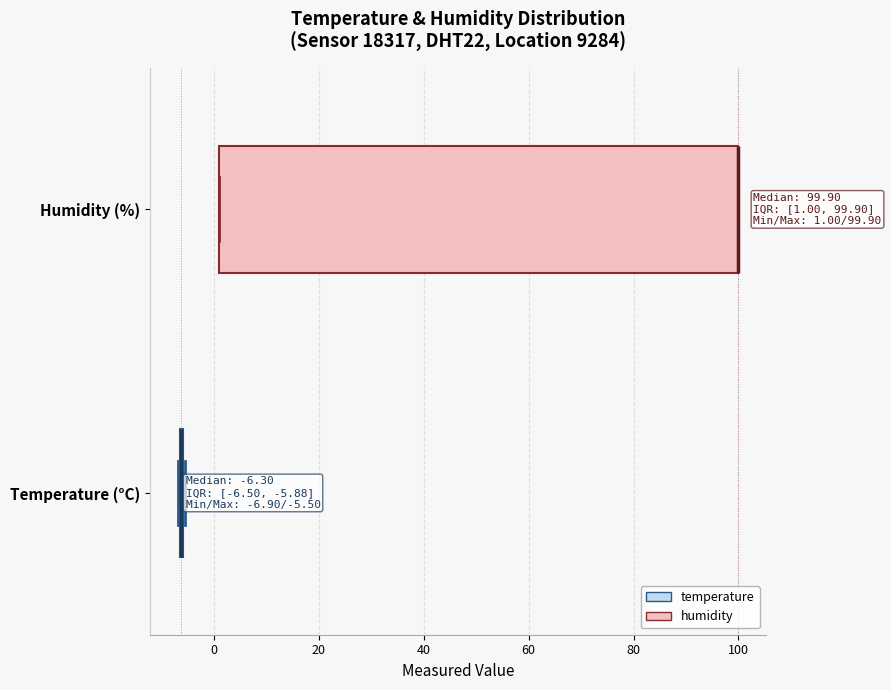

Which box is the widest, from its left edge to its right edge?

Humidity (%)